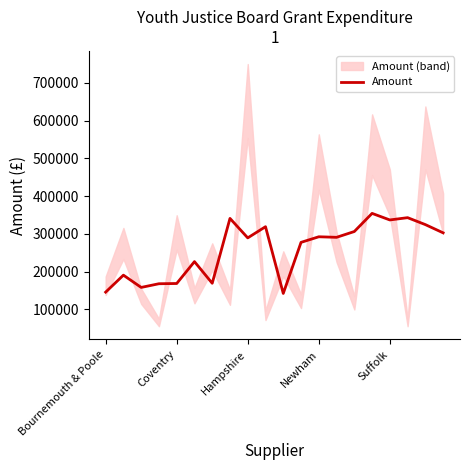

Between 19 and Newham, which is larger?

19